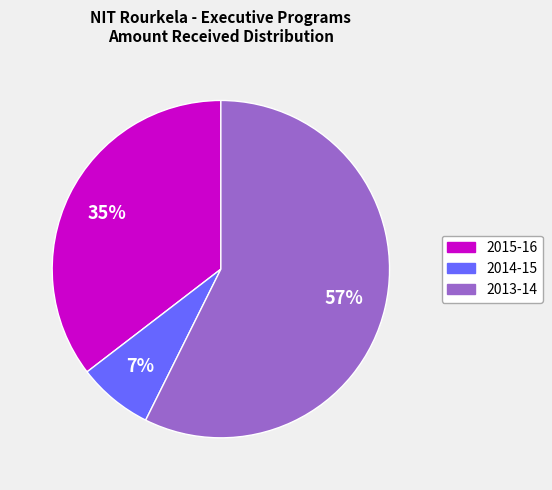

Do 2015-16 and 2013-14 together represent more than half of the pie?

Yes